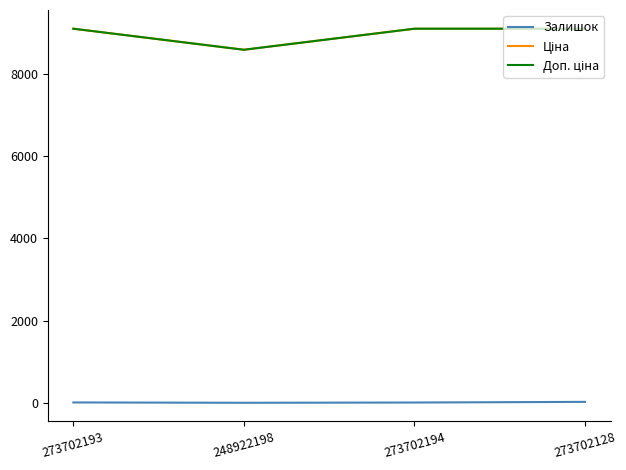

What is the value of the Залишок point at the 2nd from the left?

12.0